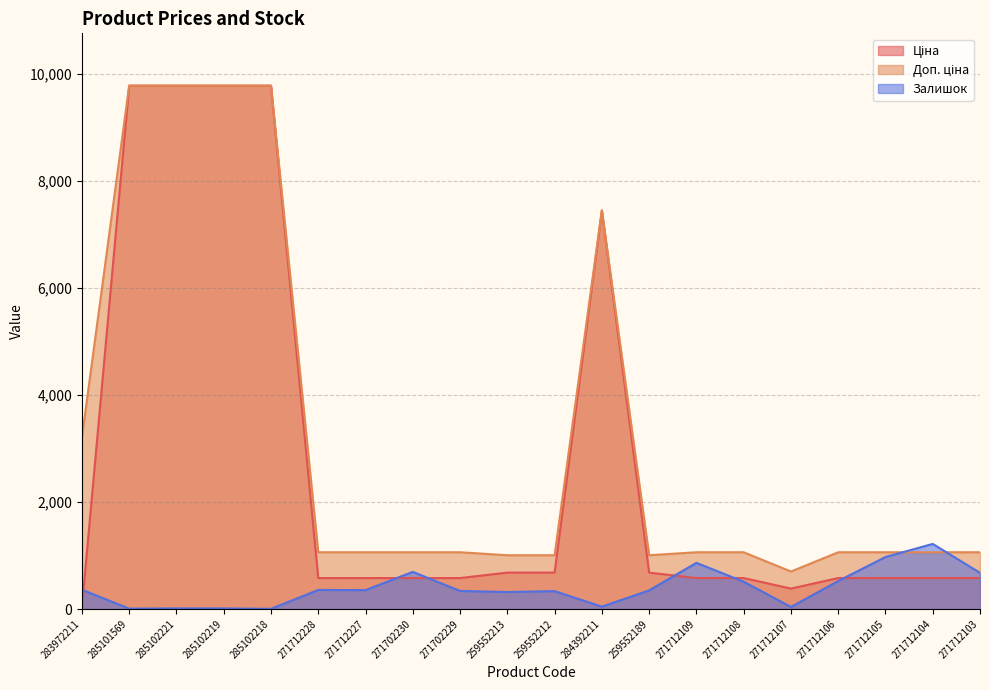

At which category is the sum across all series the highest?

285102221